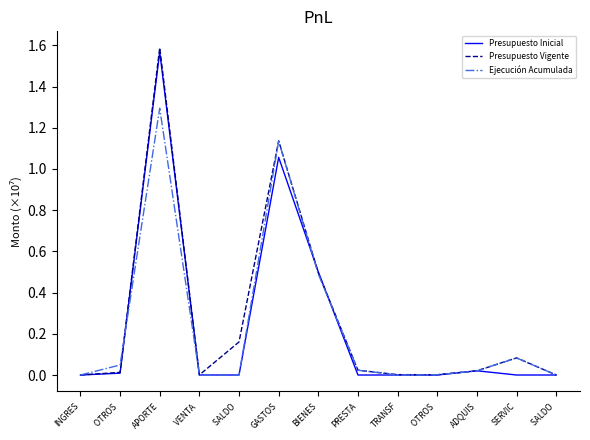

What are all the series names shown in the legend?

Presupuesto Inicial, Presupuesto Vigente, Ejecución Acumulada